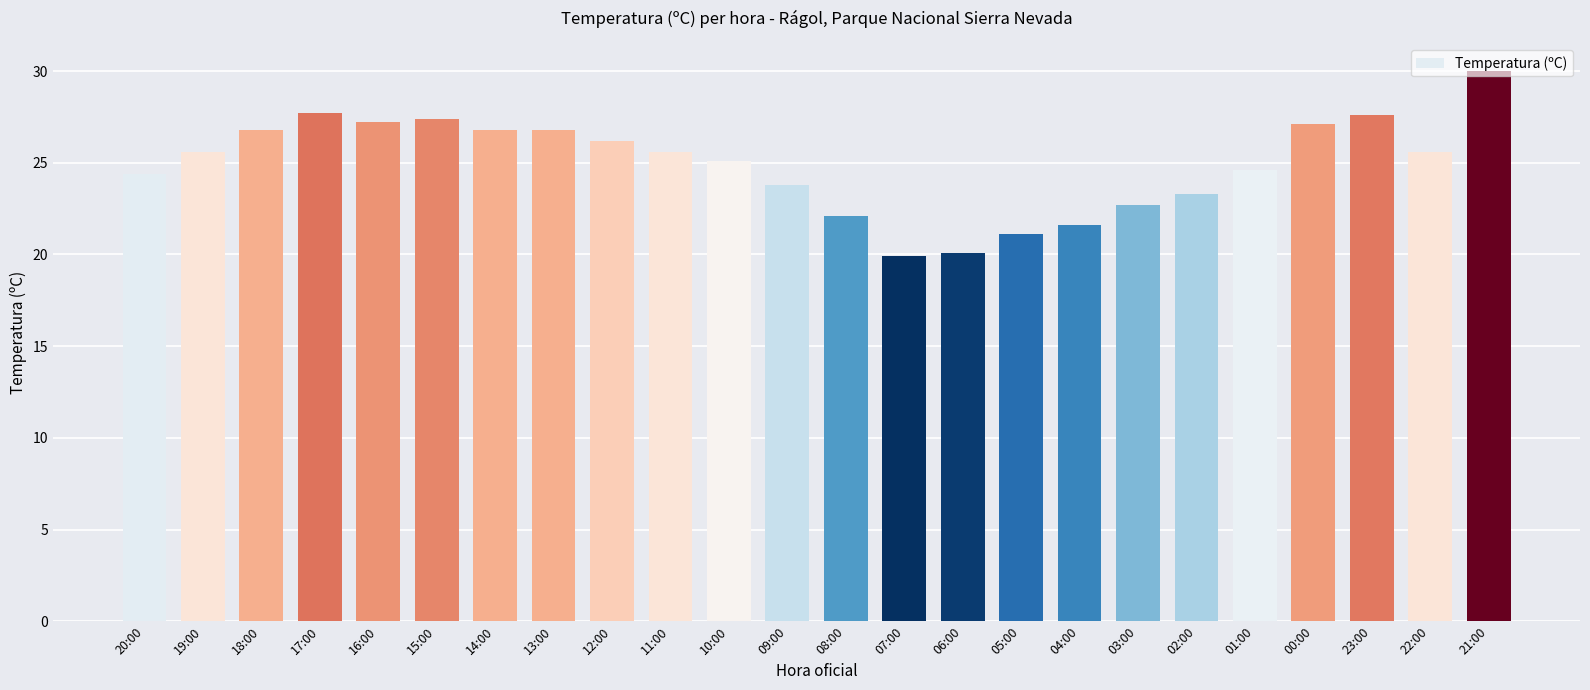

How many series are shown in this chart?

1